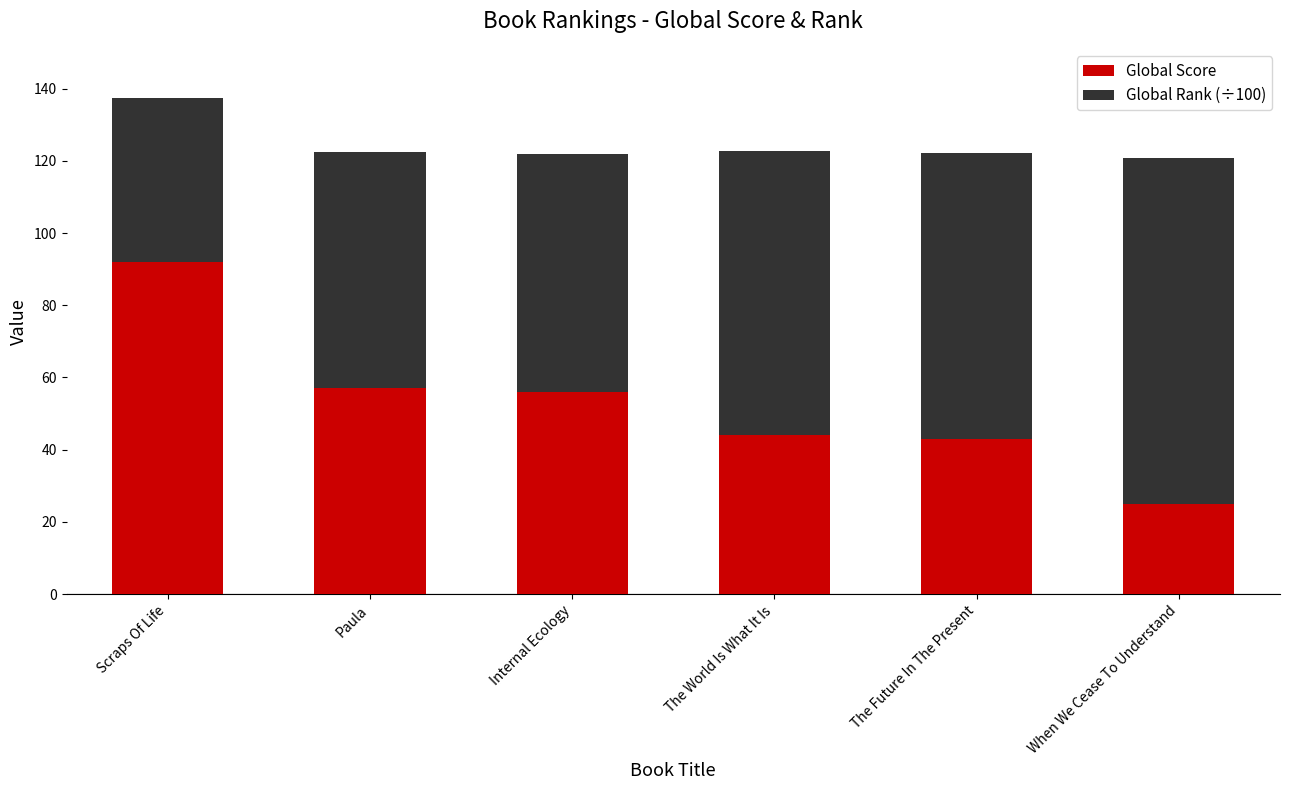

What is the approximate value of Global Score at Scraps Of Life?

92.0